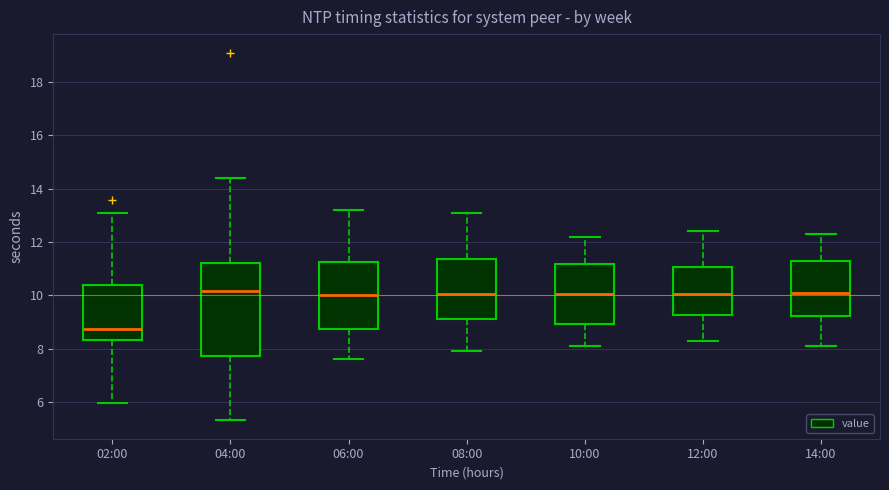

Which box has the lowest median line?

02:00